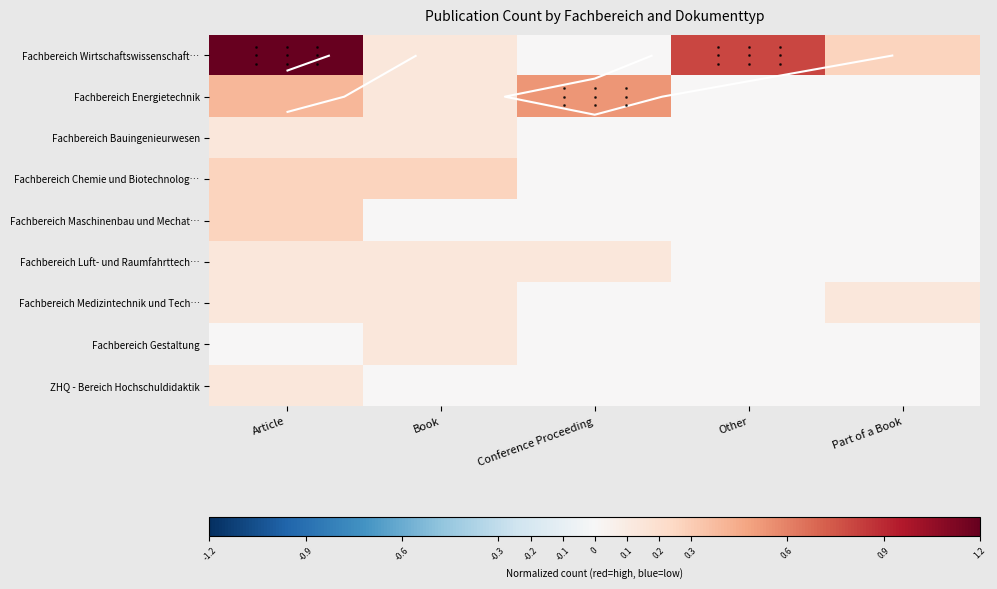

What is the maximum value shown in the chart?

1.2